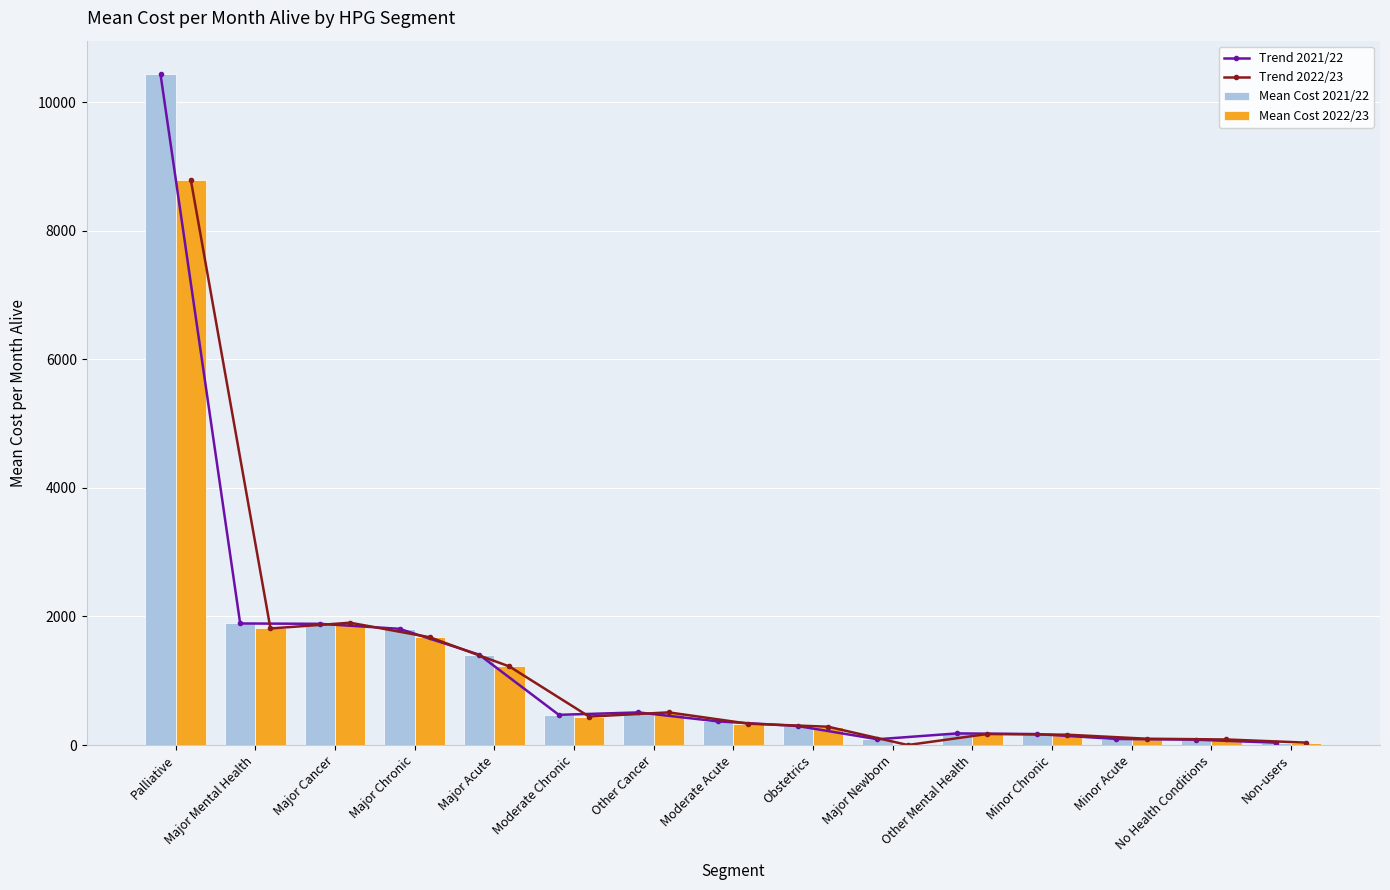

Does the chart contain any negative values?

No